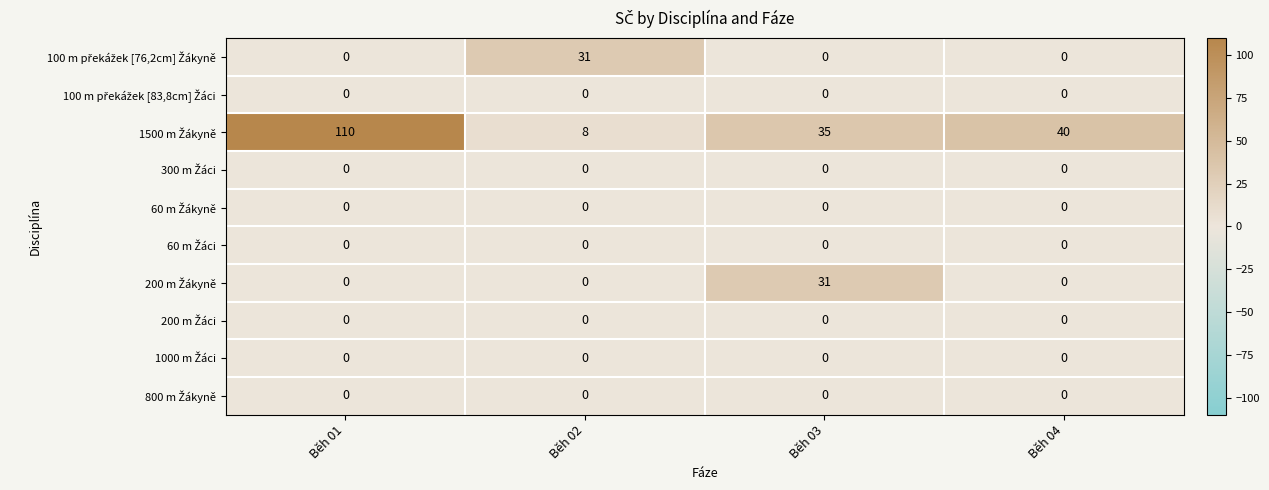

At which category does the chart reach its peak across all series?

Běh 01